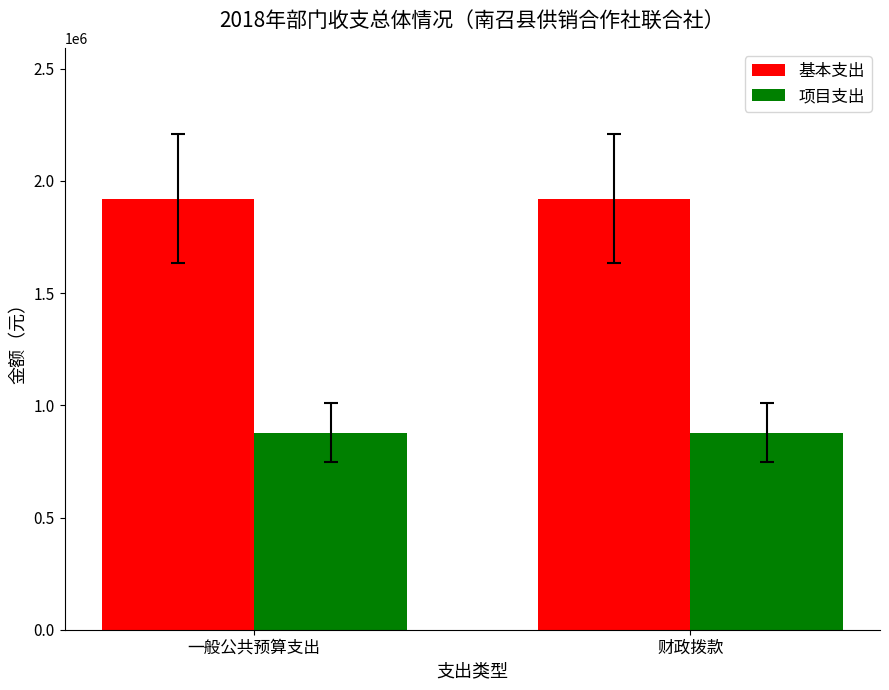

What is the total value across all series at 财政拨款?

2798745.0